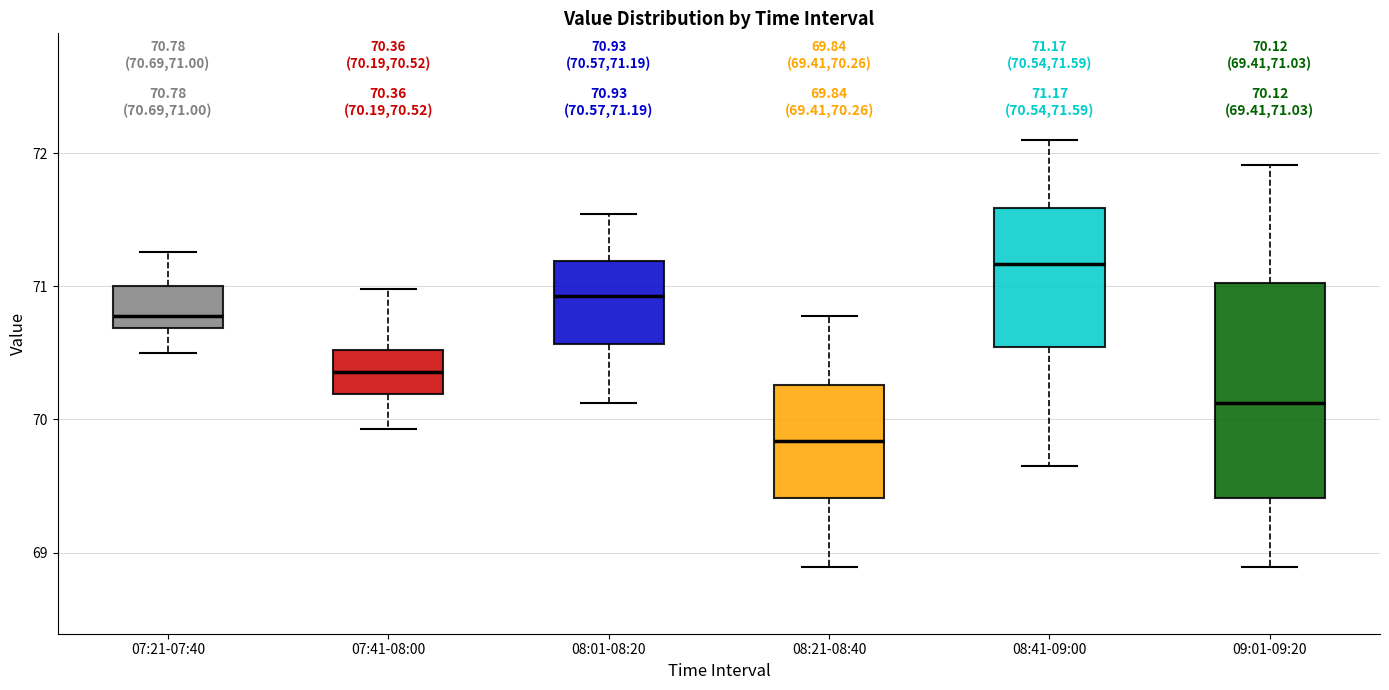

Which box has the lowest median line?

08:21-08:40